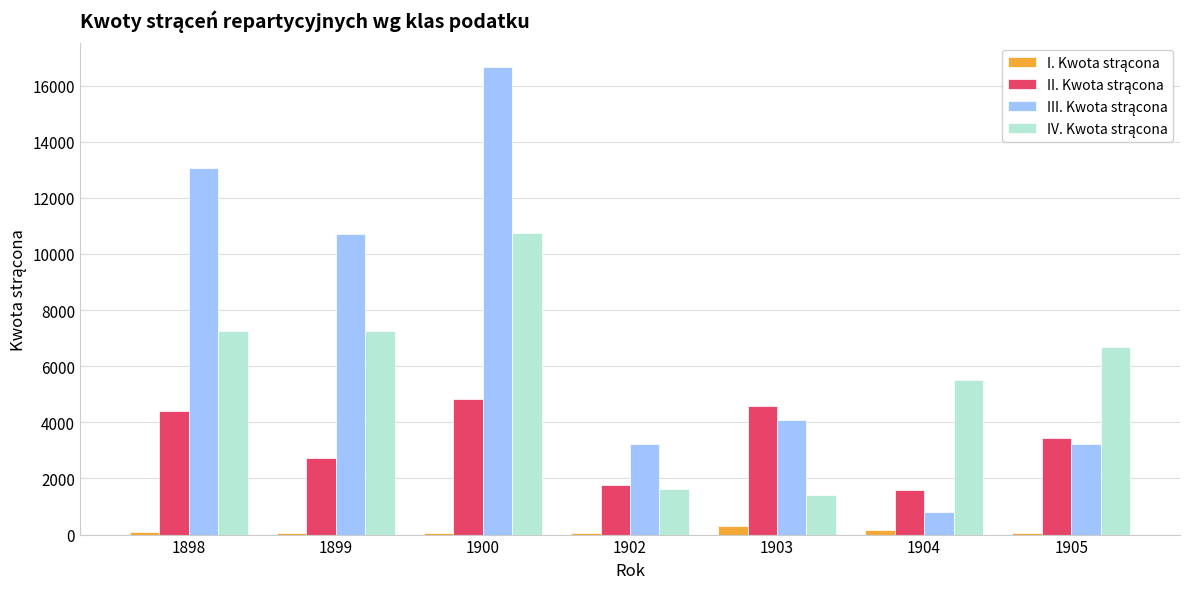

At which category is the sum across all series the highest?

1900